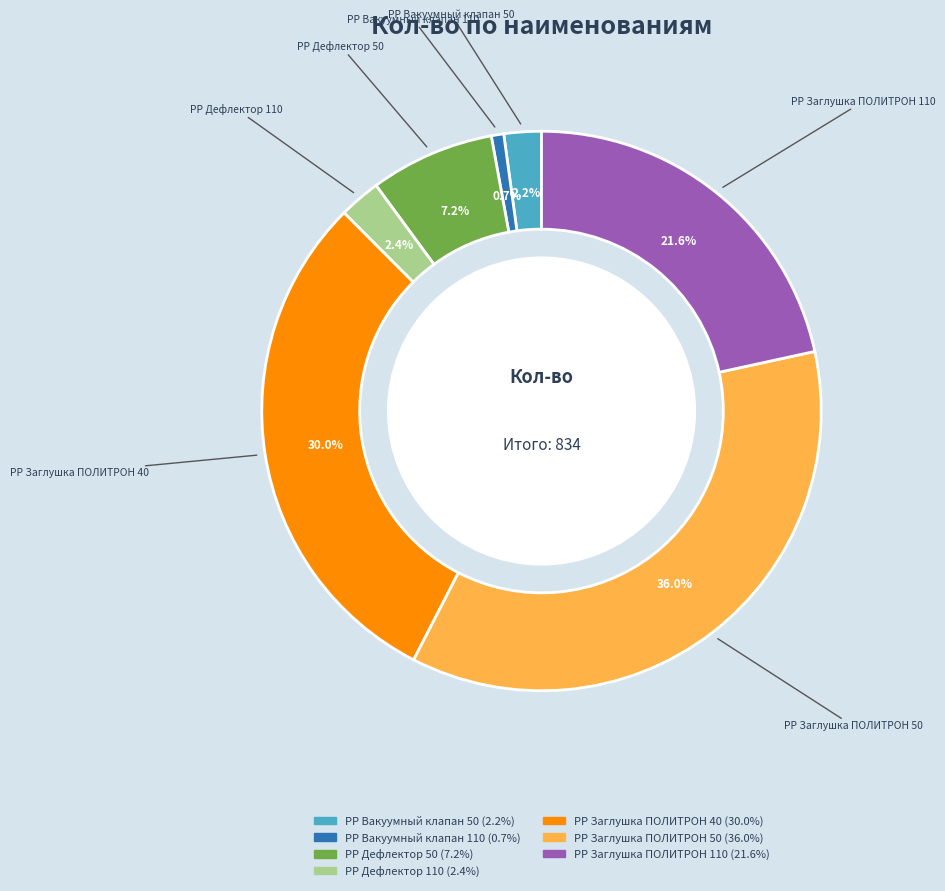

What is the smallest slice in the pie chart?

PP Вакуумный клапан 110